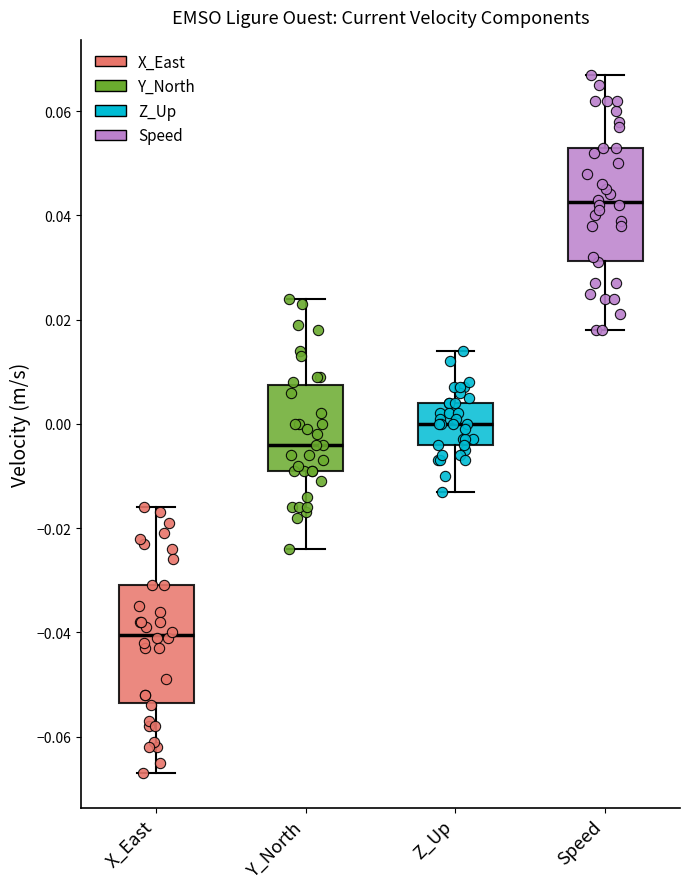

Reading left to right, read every box against the y-axis: the position of its median line, the range the box covers, and the ends of its whiskers. The values are not printed on the chart, so give them approximately, as read against the axis.

X_East: median -0.040, box -0.054 to -0.030, whiskers -0.066 to -0.016
Y_North: median -0.004, box -0.008 to 0.008, whiskers -0.024 to 0.024
Z_Up: median 0.000, box -0.004 to 0.004, whiskers -0.012 to 0.014
Speed: median 0.042, box 0.032 to 0.054, whiskers 0.018 to 0.068